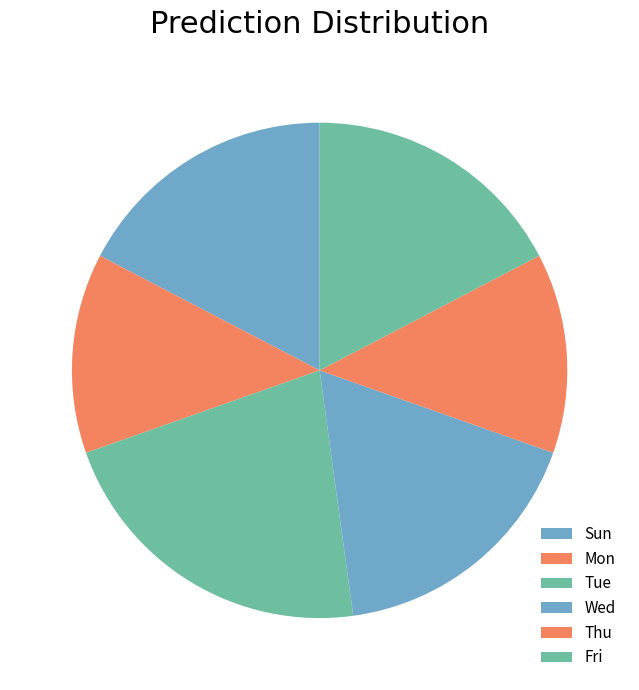

Does Tue account for over 50% of the chart?

No